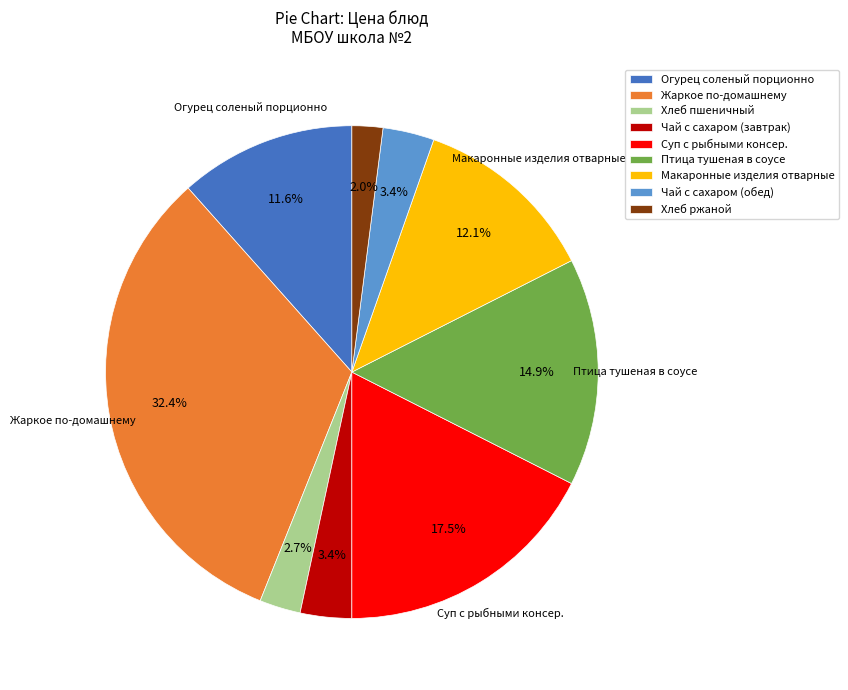

To the nearest percent, what percentage of the pie is Чай с сахаром (обед)?

3%